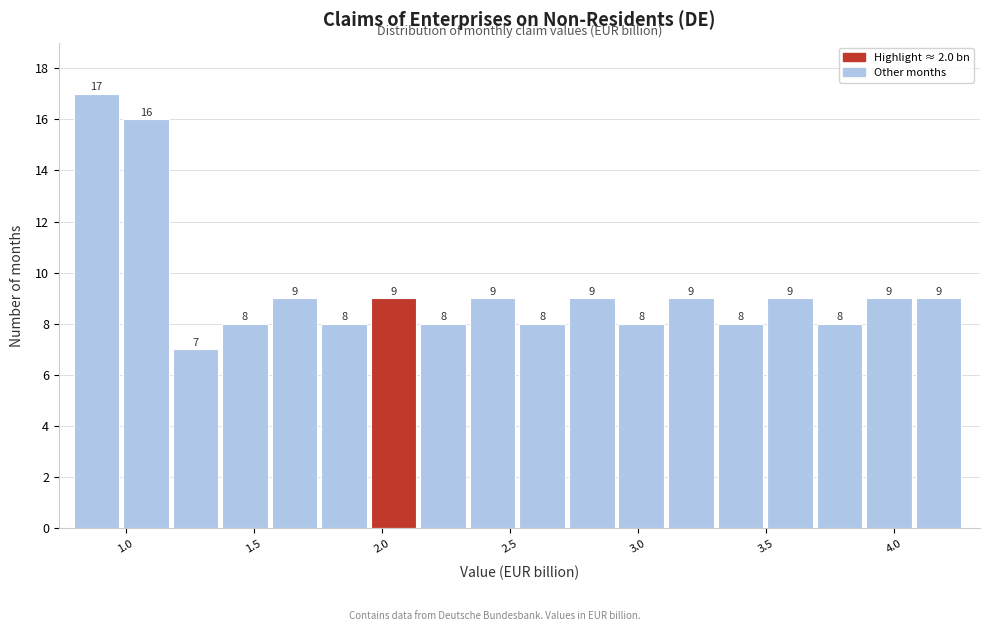

Around what value on the x-axis is the tallest bar? Give the approximate position of its centre, as read against the axis.

0.90